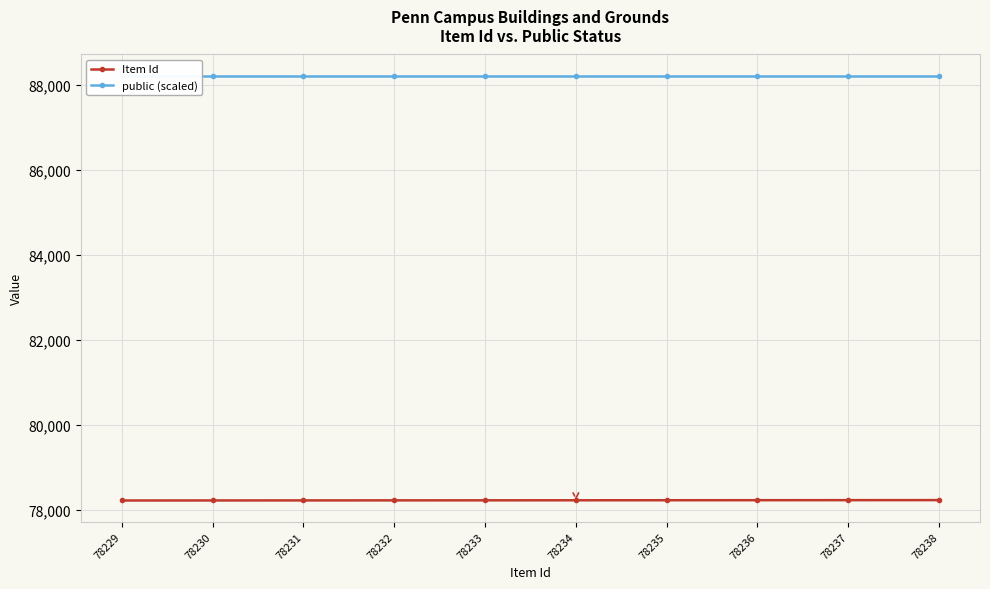

How many data points does each series have?

10